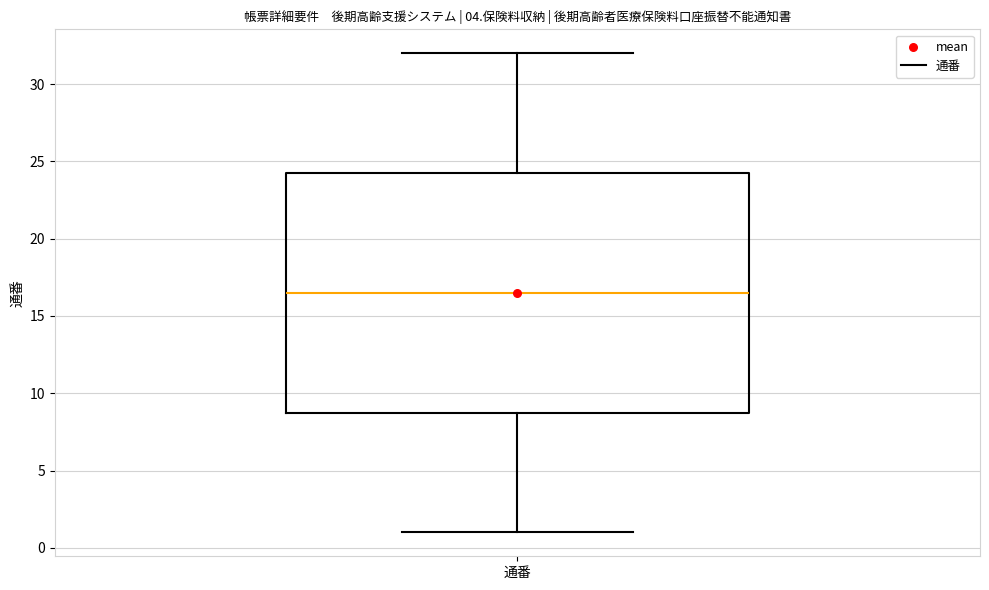

Where is the upper edge of the box for 通番 on the y-axis? The values are not printed on the chart, so give them approximately, as read against the axis.

24.5